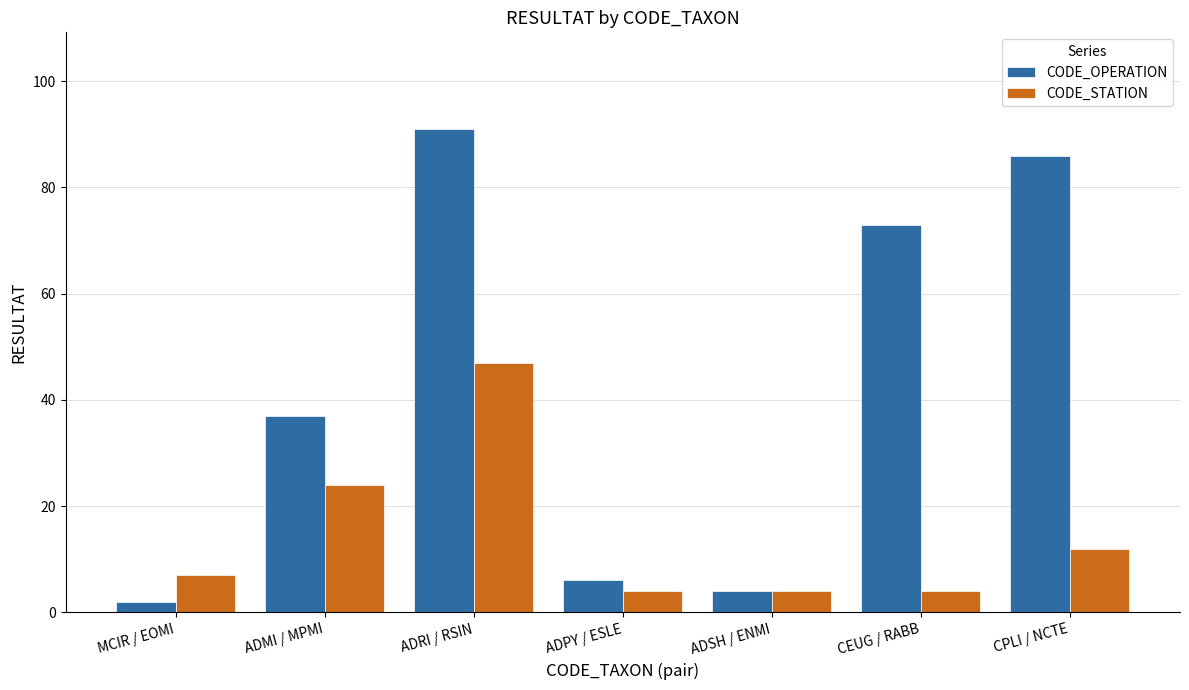

At which label is CODE_OPERATION closest to 46?

ADMI / MPMI